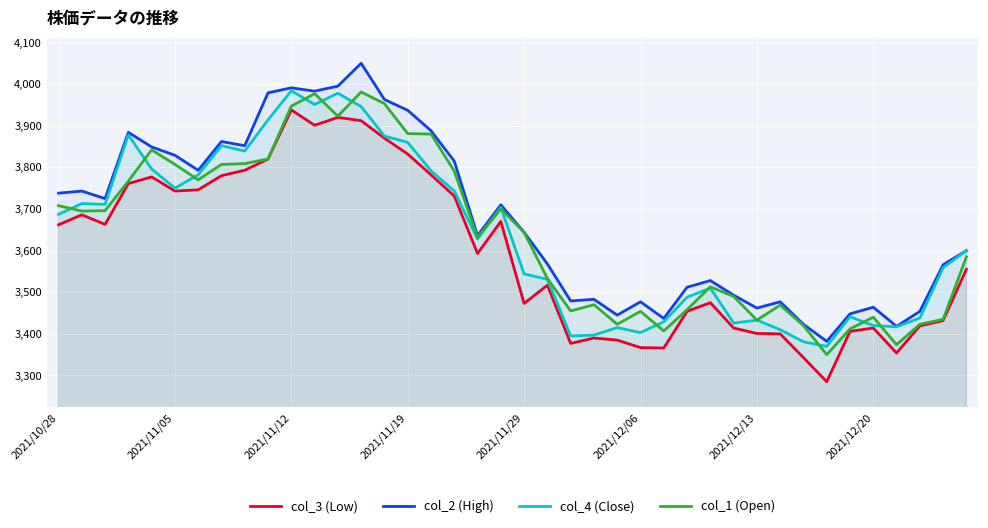

Does the chart display data point markers on the line(s)?

No